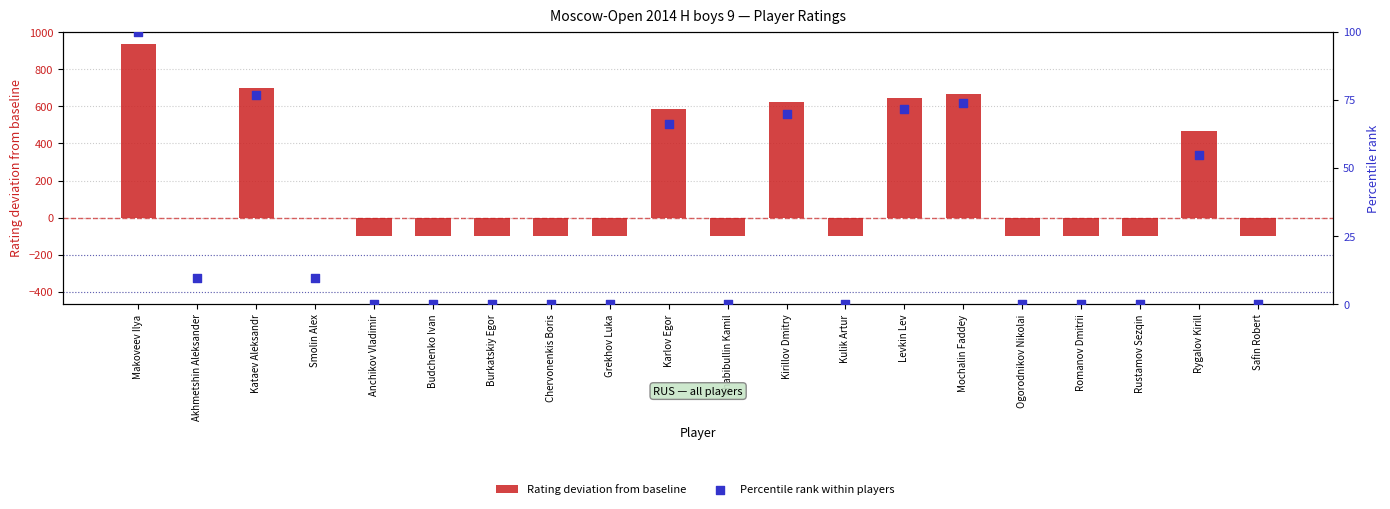

What are all the series names shown in the legend?

Rating deviation from baseline, Percentile rank within players